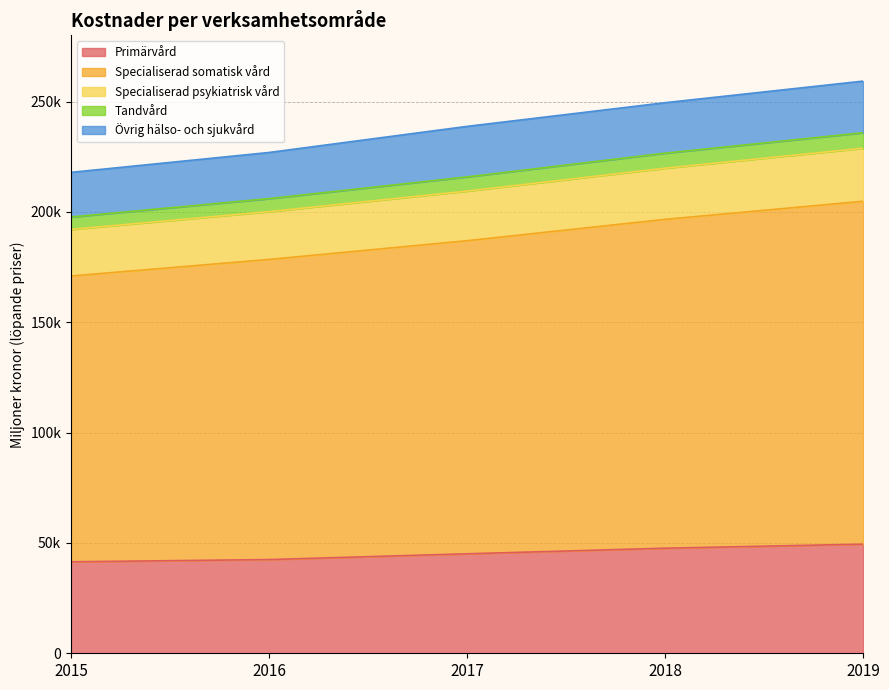

What is the value of the Specialiserad psykiatrisk vård point at the 4th from the left?

219815